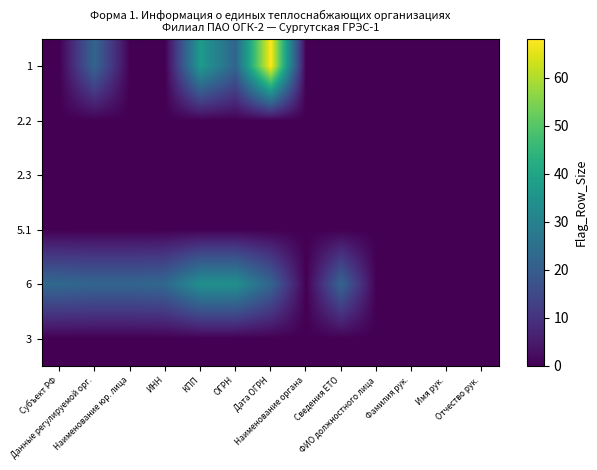

Reading right to left, extract all data points from this chart.

1: Отчество рук.=0	Имя рук.=0	Фамилия рук.=0	ФИО должностного лица=0	Сведения ЕТО=0	Наименование органа=0	Дата ОГРН=68	ОГРН=22	КПП=37	ИНН=0	Наименование юр. лица=0	Данные регулируемой орг.=22	Субъект РФ=0
2.2: Отчество рук.=0	Имя рук.=0	Фамилия рук.=0	ФИО должностного лица=0	Сведения ЕТО=0	Наименование органа=0	Дата ОГРН=0	ОГРН=0	КПП=0	ИНН=0	Наименование юр. лица=0	Данные регулируемой орг.=0	Субъект РФ=0
2.3: Отчество рук.=0	Имя рук.=0	Фамилия рук.=0	ФИО должностного лица=0	Сведения ЕТО=0	Наименование органа=0	Дата ОГРН=0	ОГРН=0	КПП=0	ИНН=0	Наименование юр. лица=0	Данные регулируемой орг.=0	Субъект РФ=0
5.1: Отчество рук.=0	Имя рук.=0	Фамилия рук.=0	ФИО должностного лица=0	Сведения ЕТО=0	Наименование органа=0	Дата ОГРН=0	ОГРН=0	КПП=0	ИНН=0	Наименование юр. лица=0	Данные регулируемой орг.=0	Субъект РФ=0
6: Отчество рук.=0	Имя рук.=0	Фамилия рук.=0	ФИО должностного лица=0	Сведения ЕТО=22	Наименование органа=0	Дата ОГРН=22	ОГРН=34	КПП=34	ИНН=23	Наименование юр. лица=22	Данные регулируемой орг.=22	Субъект РФ=23
3: Отчество рук.=0	Имя рук.=0	Фамилия рук.=0	ФИО должностного лица=0	Сведения ЕТО=0	Наименование органа=0	Дата ОГРН=0	ОГРН=0	КПП=0	ИНН=0	Наименование юр. лица=0	Данные регулируемой орг.=0	Субъект РФ=0